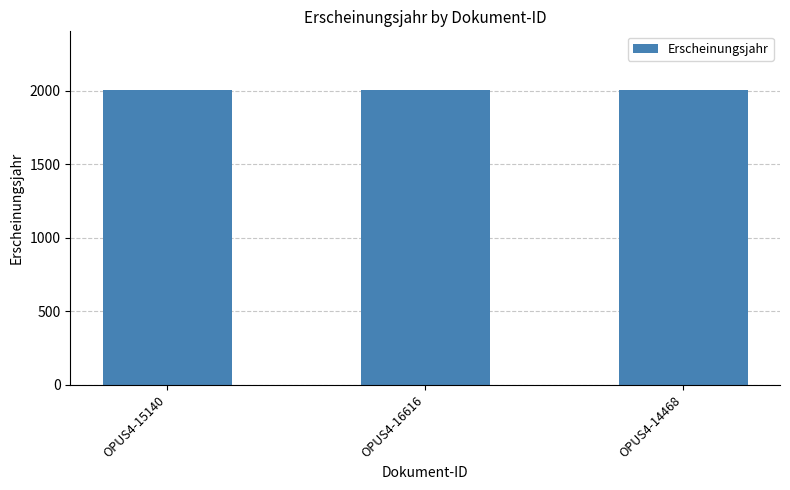

What is the label of the 2nd bar from the right?

OPUS4-16616